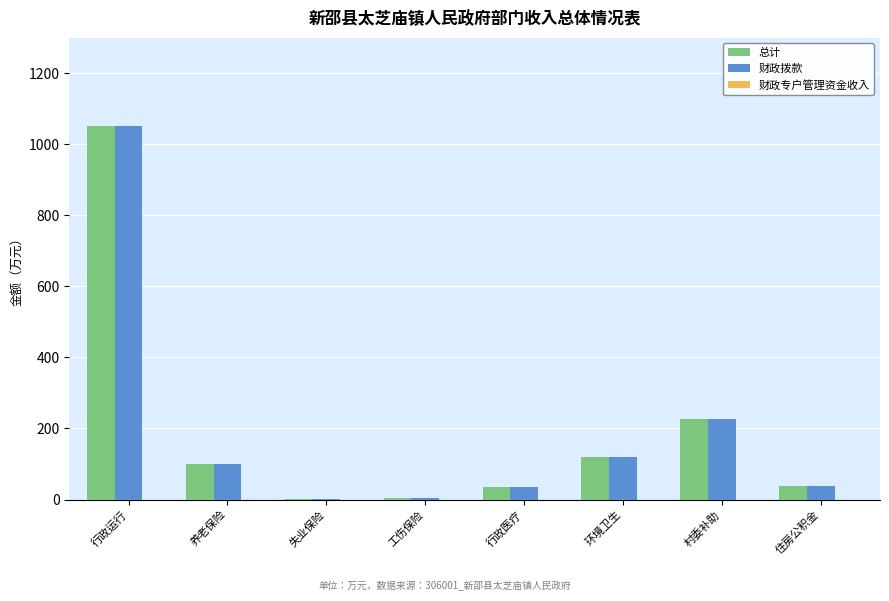

What is the sum of the 总计 values at 养老保险 and 住房公积金?

139